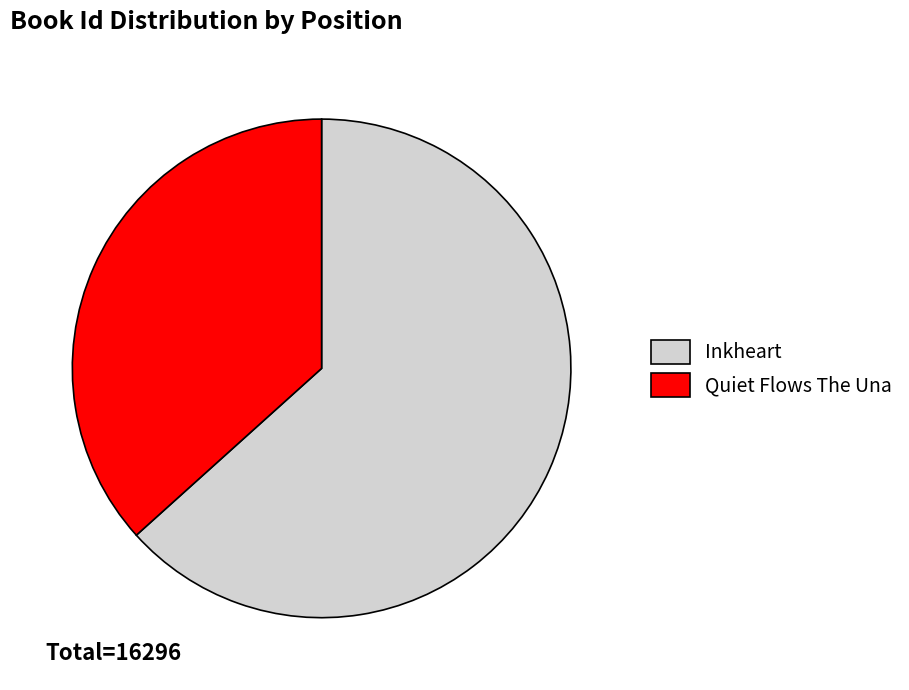

Rank the categories by value from lowest to highest.

Quiet Flows The Una, Inkheart